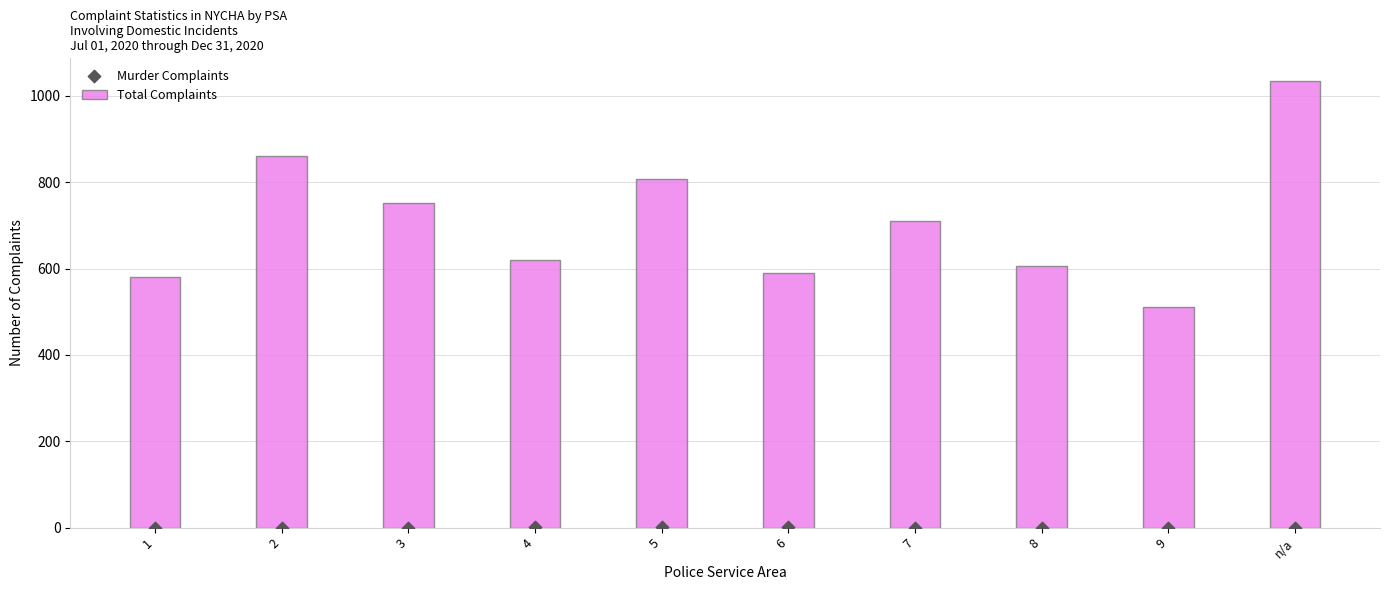

At how many categories does at least one series exceed 100?

10